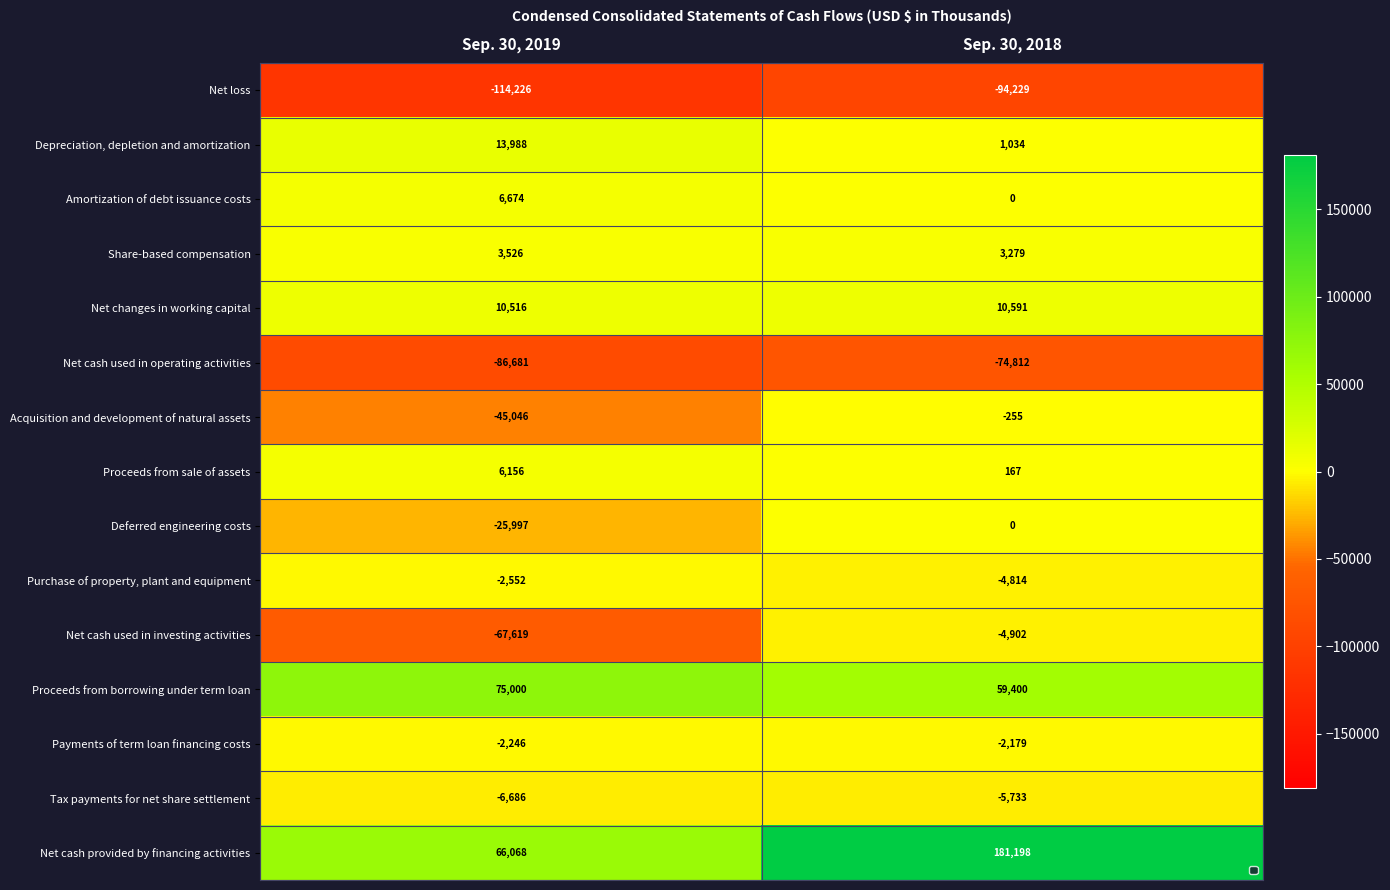

Which series has the largest total across all categories?

Net cash provided by financing activities